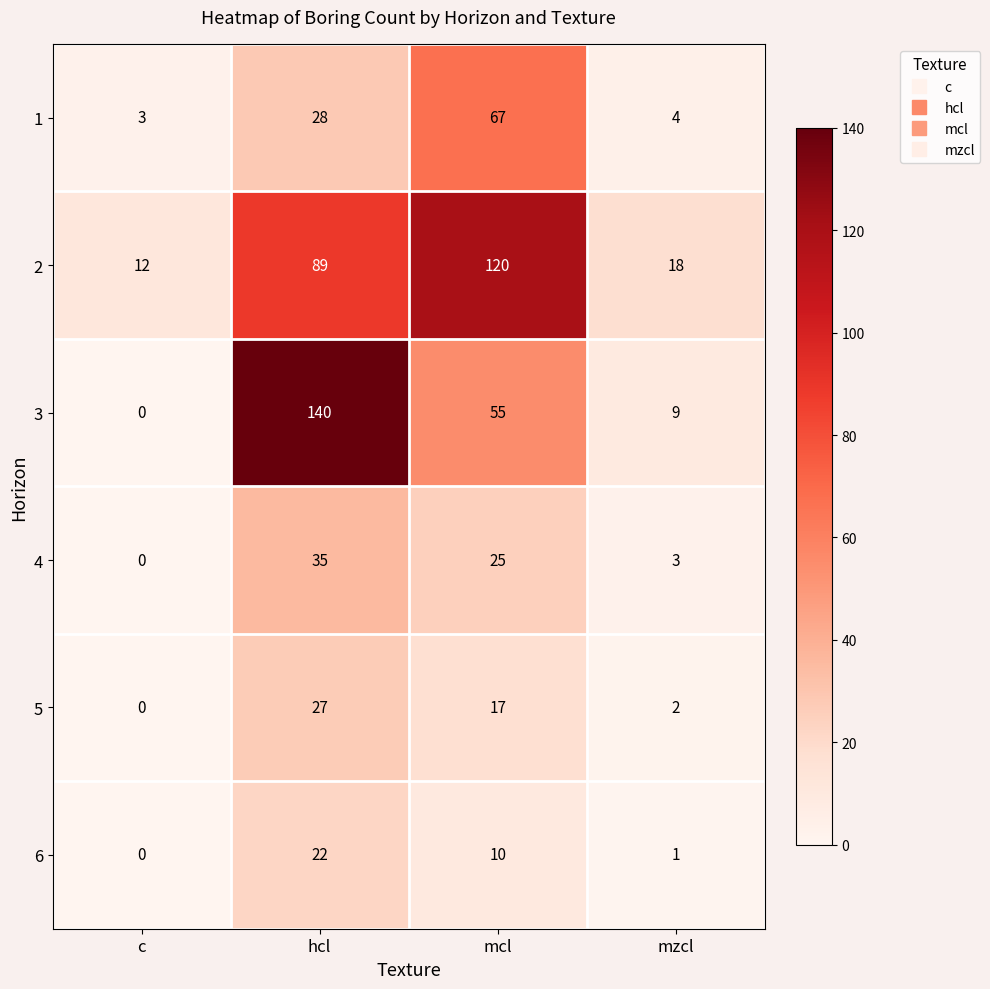

The value of 1 at mzcl is 2. True or false?

False